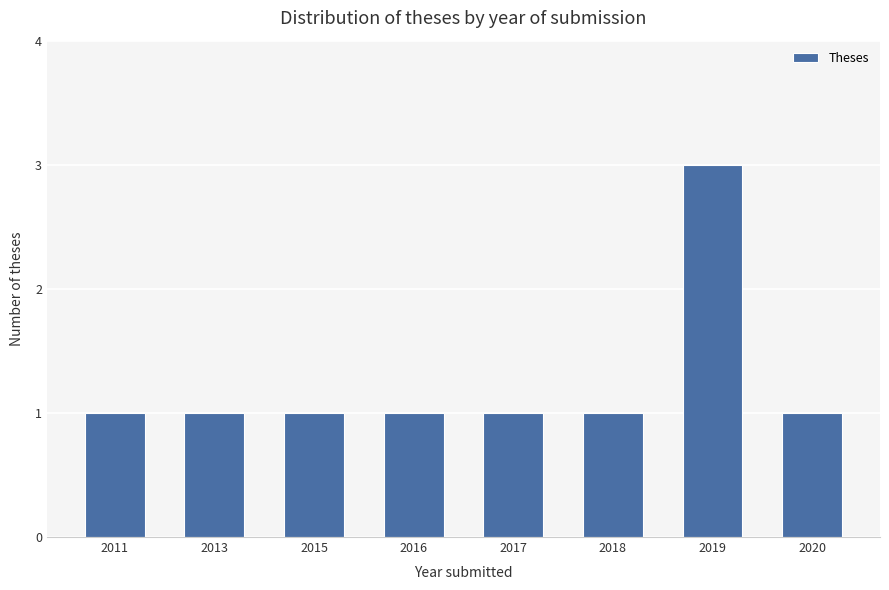

What is the greatest value displayed?

3